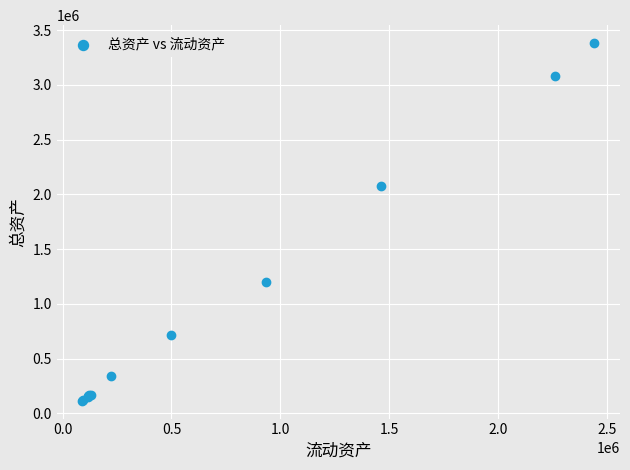

What Y value in the scatter plot is closest to 1749840?

2079256